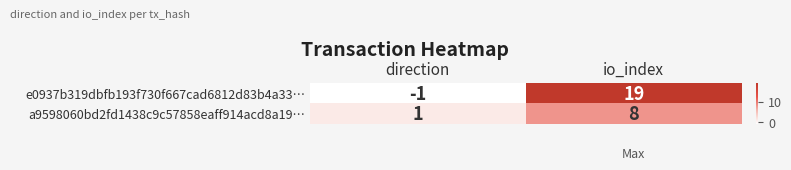

Which series has the largest range (max minus min)?

e0937b319dbfb193f730f667cad6812d83b4a33…